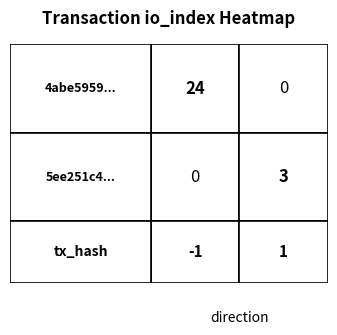

True or false: 5ee251c4d83bf9236d56fd09c4c34ce9ed6b483 has a value of 1 at direction.

False